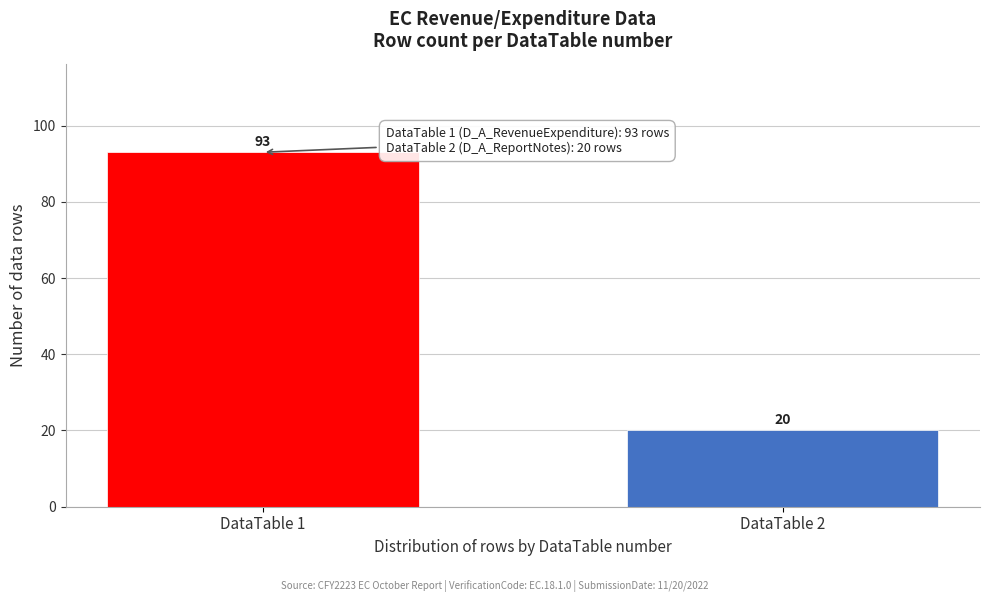

Reading left to right, extract all data points from this chart.

93	20